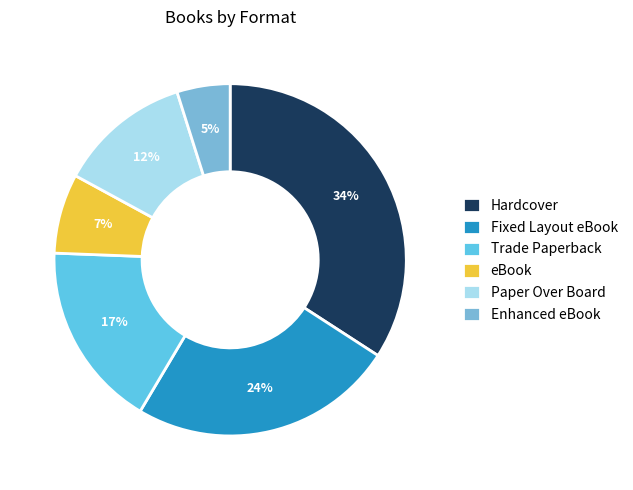

How many segments does this pie chart have?

6